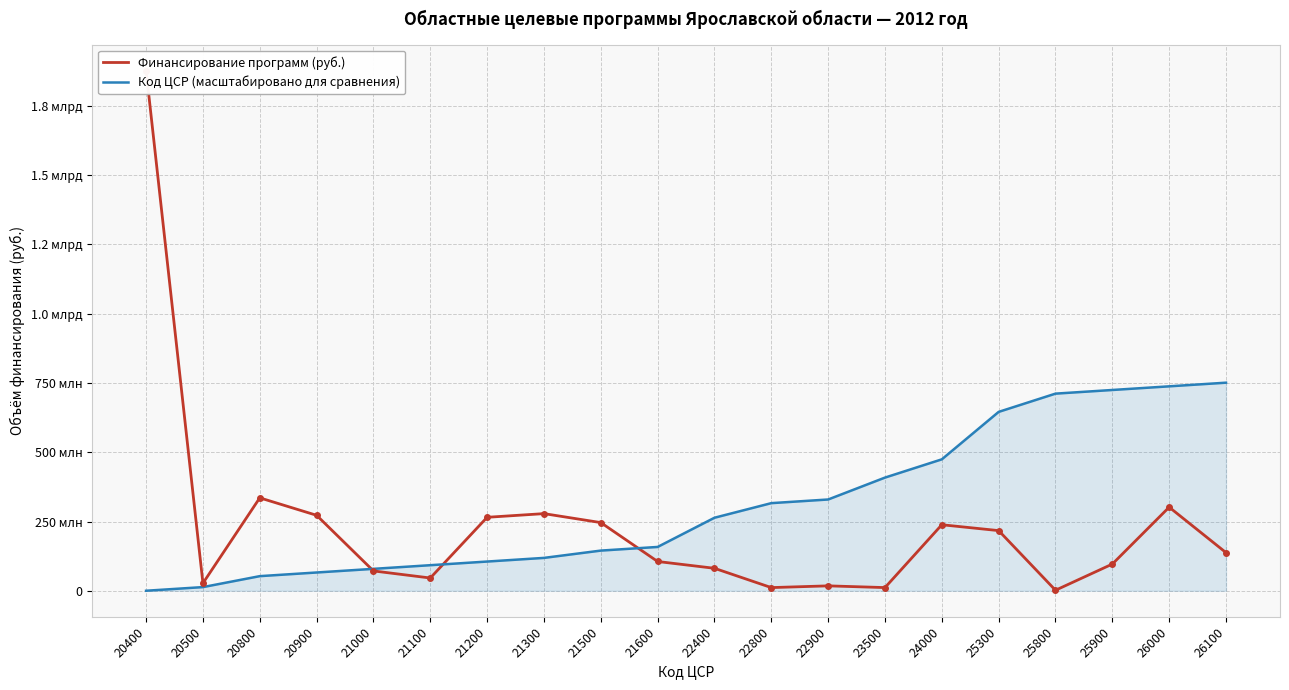

Reading left to right, transcribe all the data shown in this chart.

Финансирование программ (руб.): 1877411537.0	27260000.0	335374185.0	272397314.0	71600000.0	46101300.0	265190913.8	278432000.0	246100000.0	105660000.0	81129568.1	11464500.0	17735000.0	11510000.0	238275868.7	217147800.0	1896840.0	96380270.0	301759461.2	137701223.2
Код ЦСР (масштабировано для сравнения): 94842.0	13269659.8	52794113.2	65968931.0	79143748.8	92318566.6	105493384.4	118668202.2	145017837.8	158192655.6	263591198.1	316290469.3	329465287.1	408514193.9	474388282.9	645660914.4	711535003.4	724709821.2	737884639.0	751059456.8